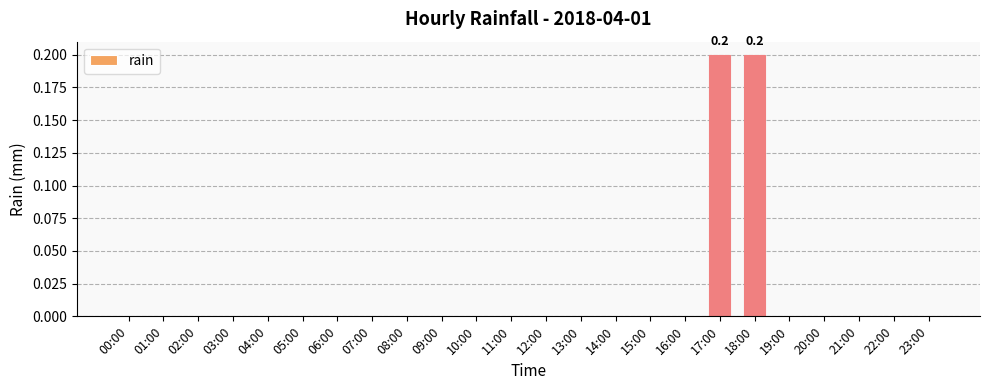

The value at 15:00 is 0.0. True or false?

True